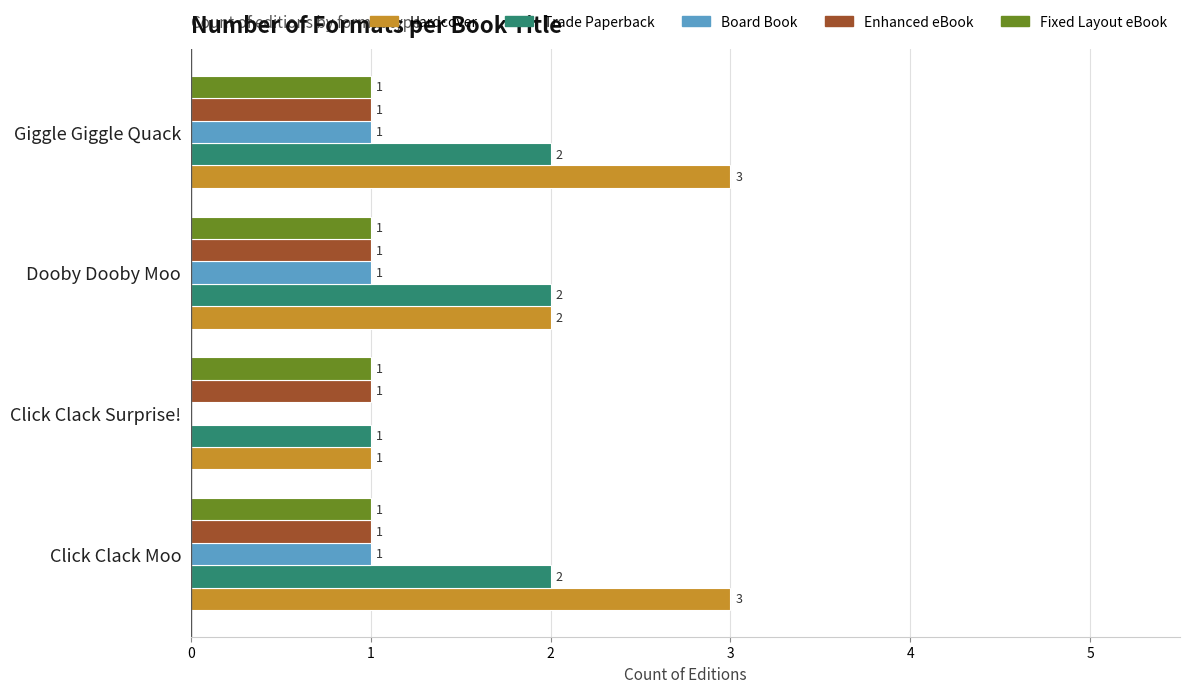

What is the greatest value displayed?

3